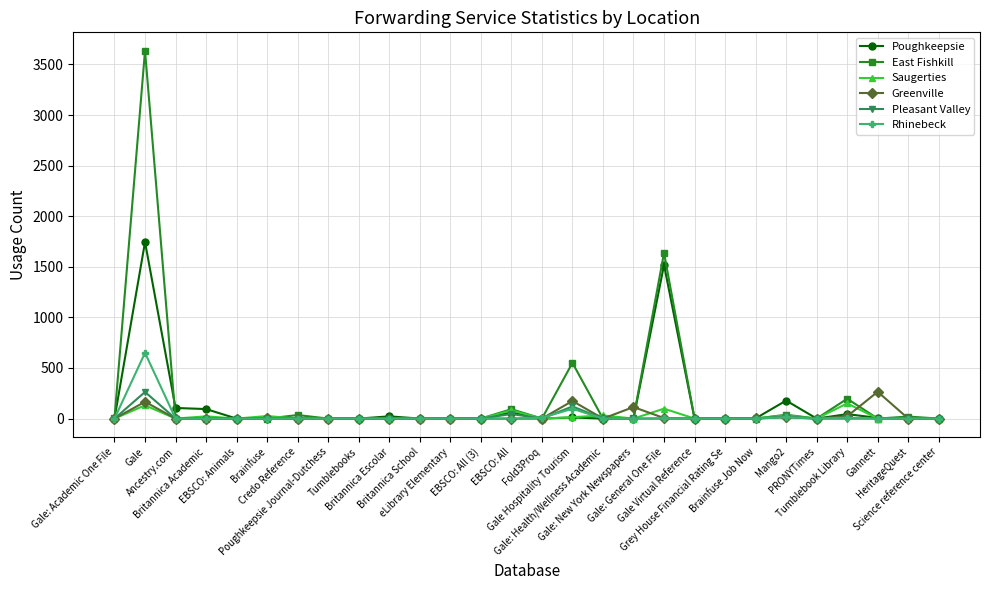

True or false: Pleasant Valley has more than 2 points higher than both neighbors.

True